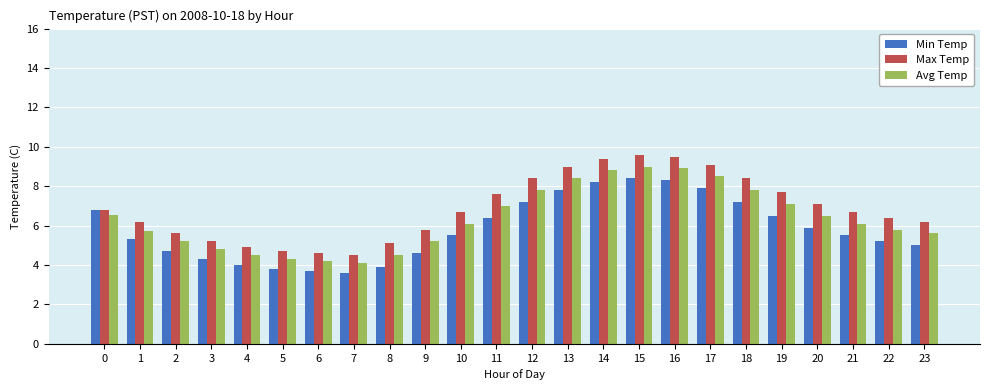

What is the greatest value displayed?

9.6